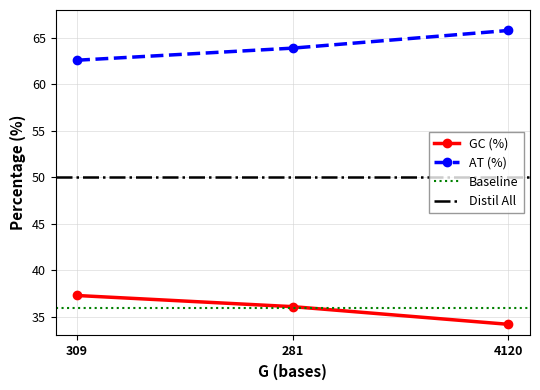

What is the difference between the highest and lowest values at 4120?

31.6